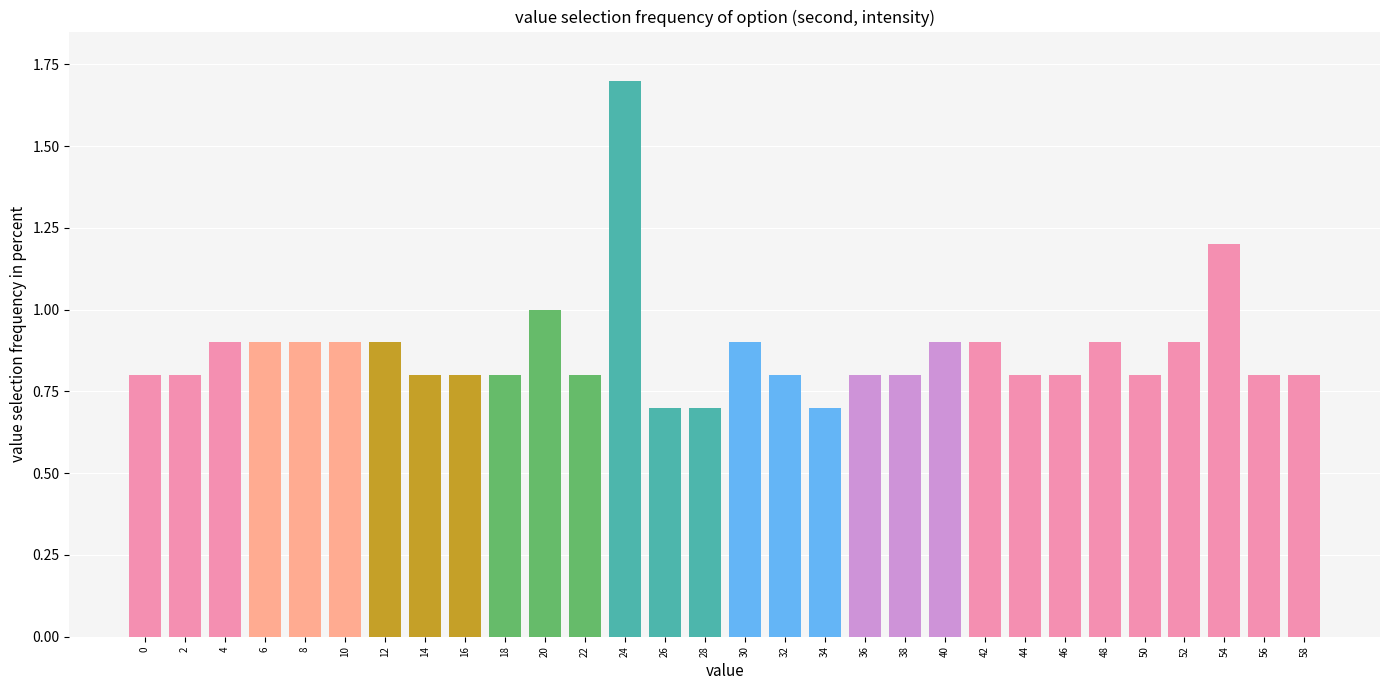

The value at 18 is 0.8. True or false?

True